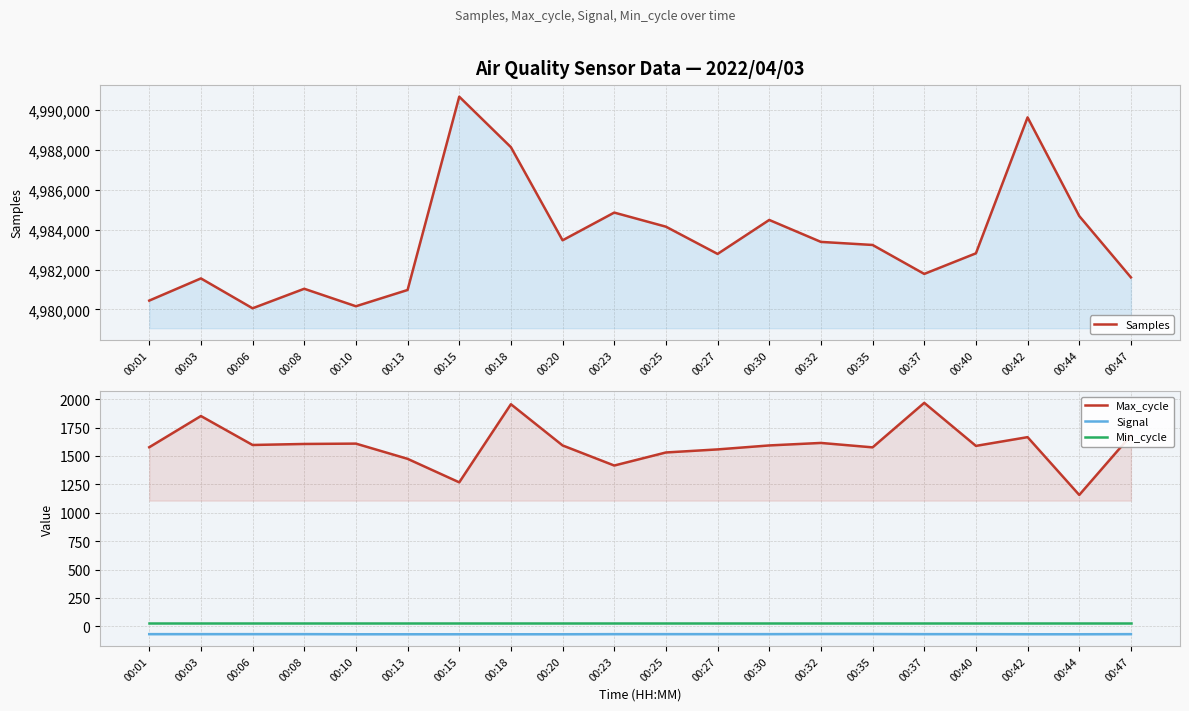

How many series are shown in this chart?

4